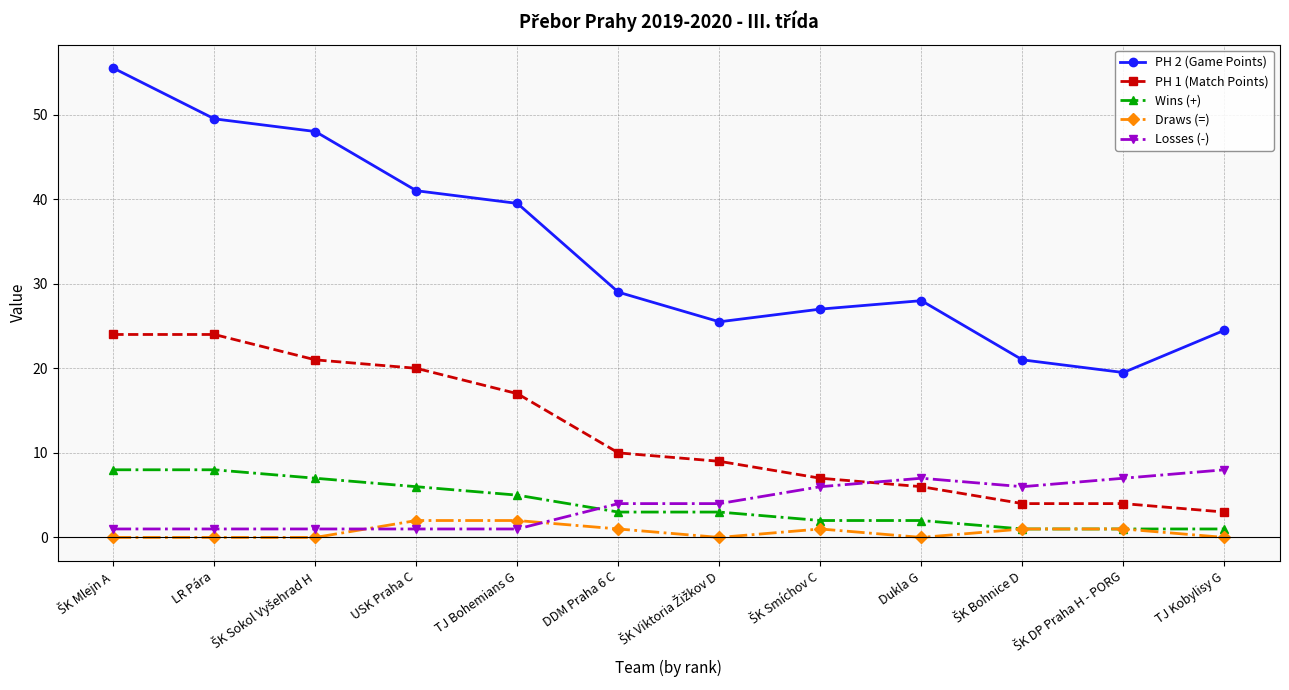

What is the maximum value for Draws (=)?

2.0